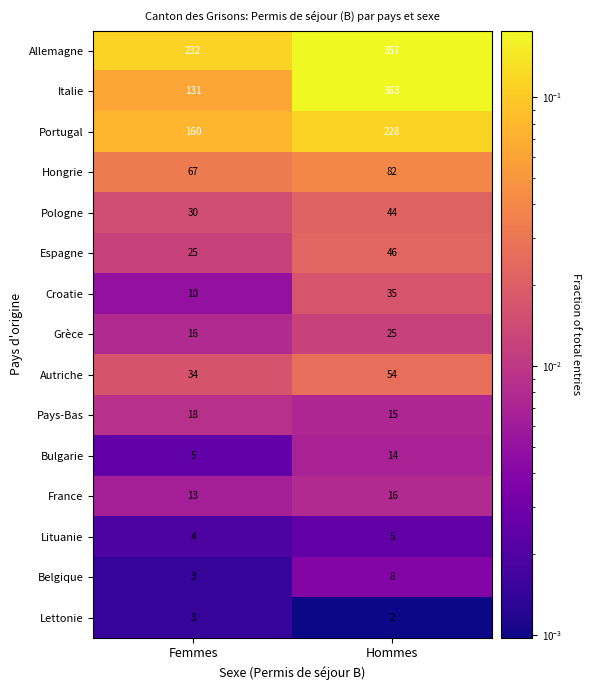

List the labels in order of Pologne value, largest first.

Hommes, Femmes